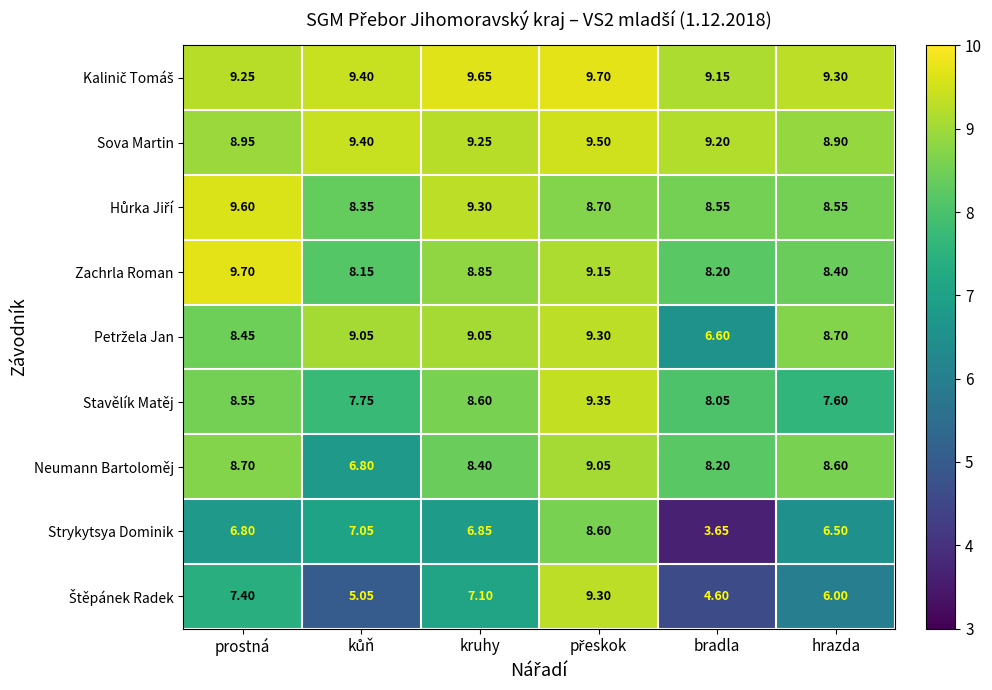

Which series has the largest range (max minus min)?

Strykytsya Dominik